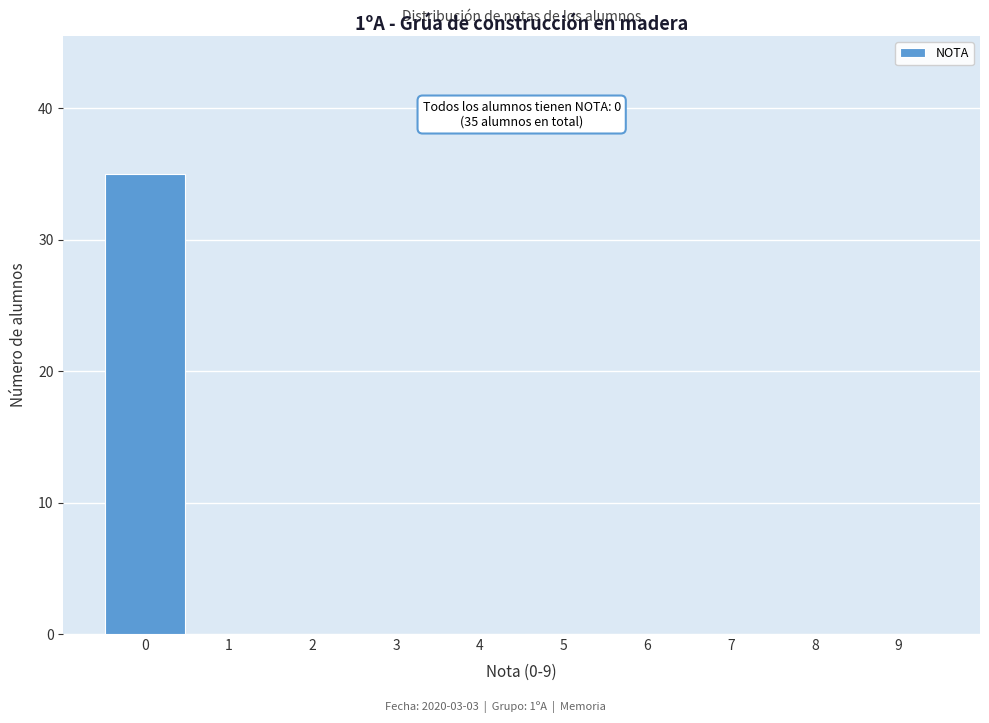

Reading left to right, transcribe all the data shown in this chart.

0=35	1=0	2=0	3=0	4=0	5=0	6=0	7=0	8=0	9=0